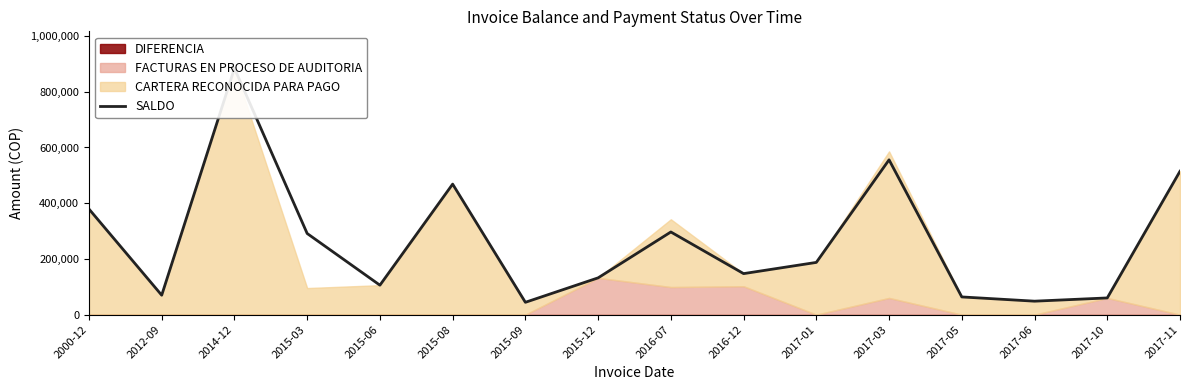

Rank the categories by value from lowest to highest.

2015-09, 2017-06, 2017-10, 2017-05, 2012-09, 2015-06, 2015-12, 2016-12, 2017-01, 2015-03, 2016-07, 2000-12, 2015-08, 2017-11, 2017-03, 2014-12